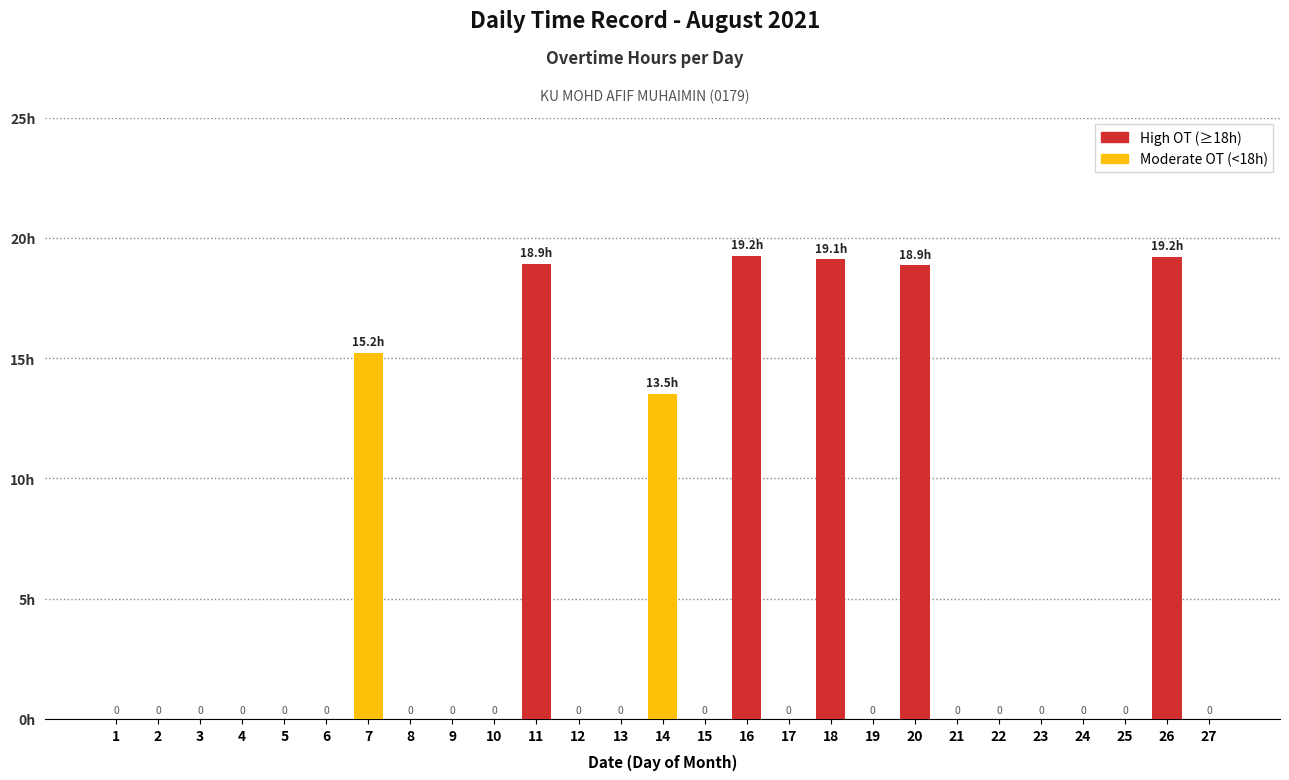

What is the greatest value displayed?

19.2